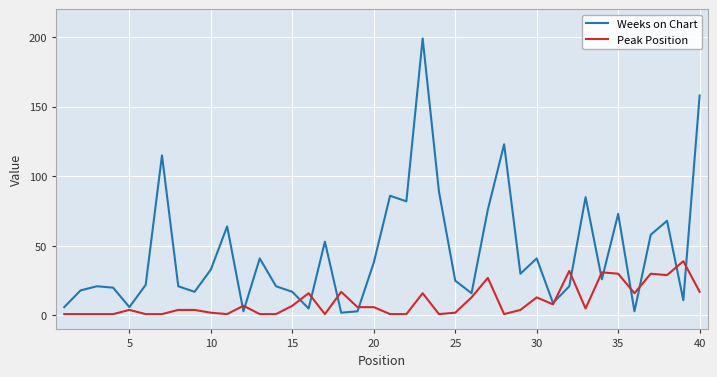

What is the sum of all Weeks on Chart values?

1805